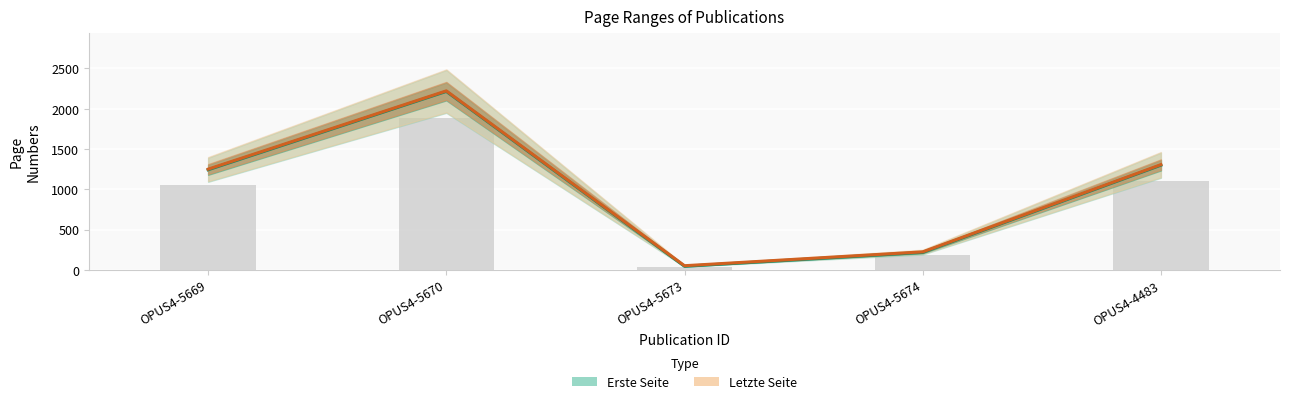

What is the value of the Letzte Seite bar at the 4th from the left?

223